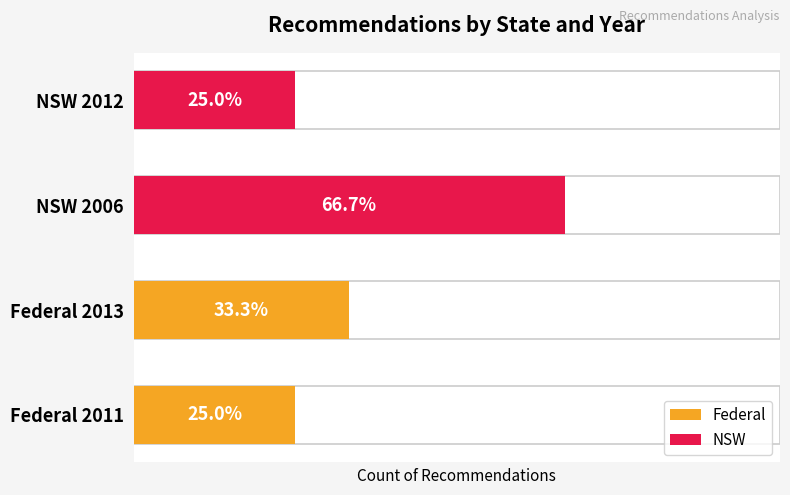

Between 0 and 1, which series saw the biggest shift?

NSW